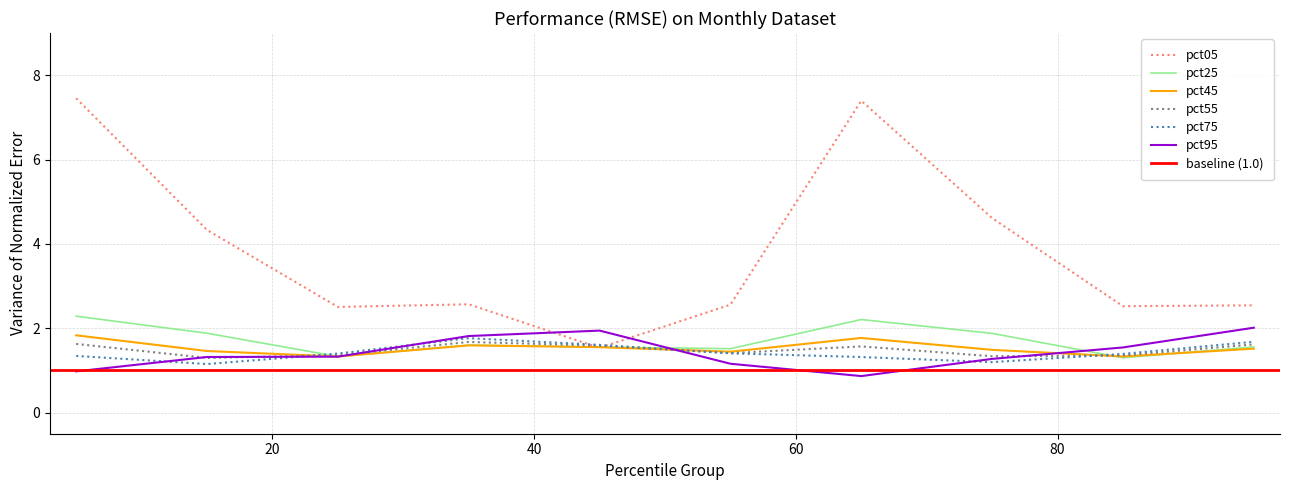

What is the difference between the pct55 values at pct55 and pct05?

0.2